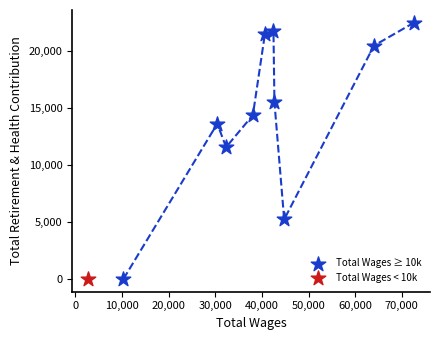

What are all the series names shown in the legend?

Total Wages ≥ 10k, Total Wages < 10k